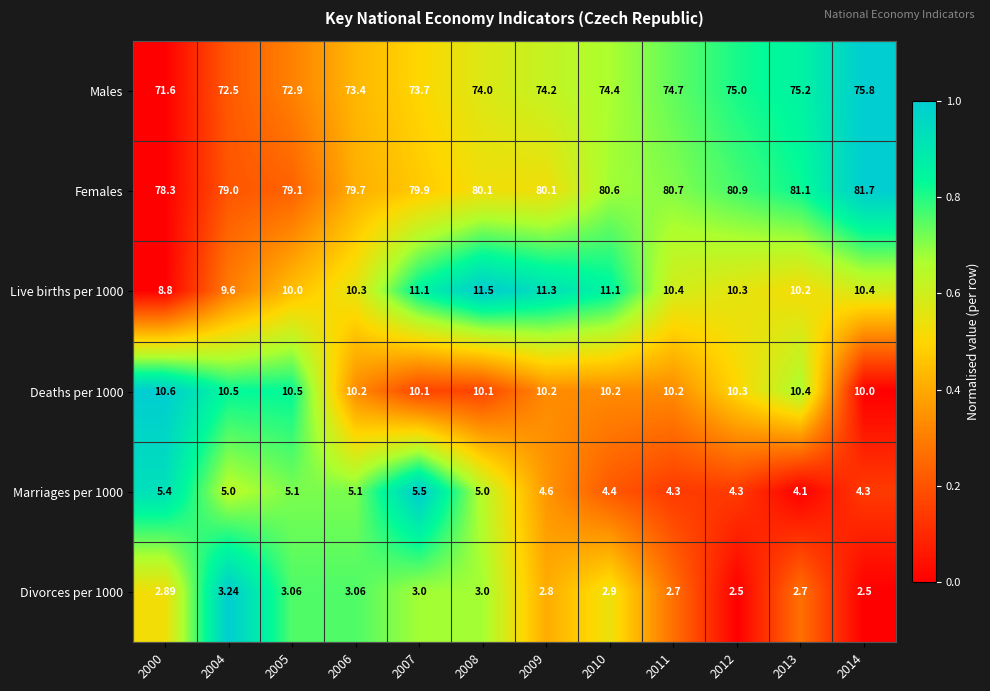

Which series has the largest total across all categories?

Females